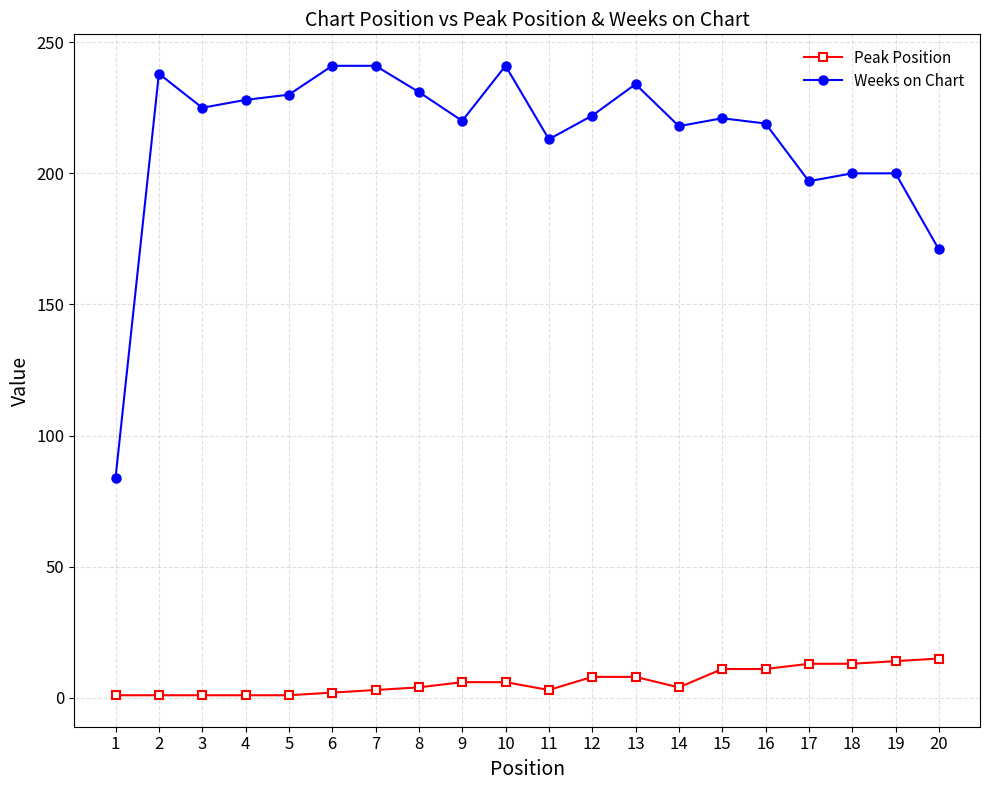

Rank the series at 20 from highest to lowest value.

Weeks on Chart, Peak Position